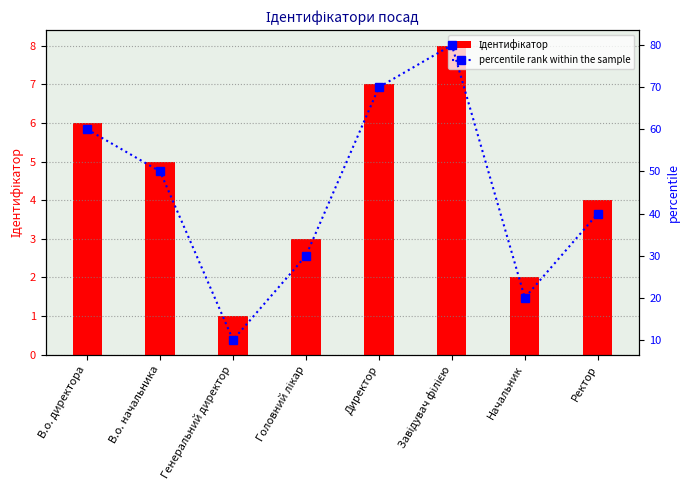

Between Директор and Генеральний директор, which is larger?

Директор